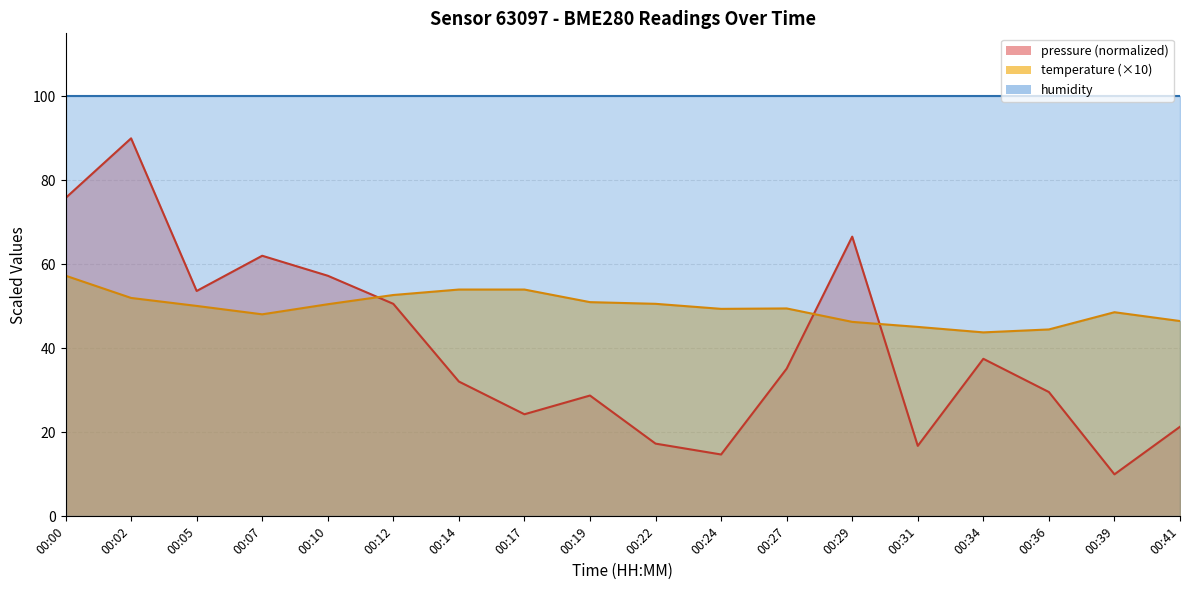

What is the difference between the highest and lowest values at 00:36?

14.9